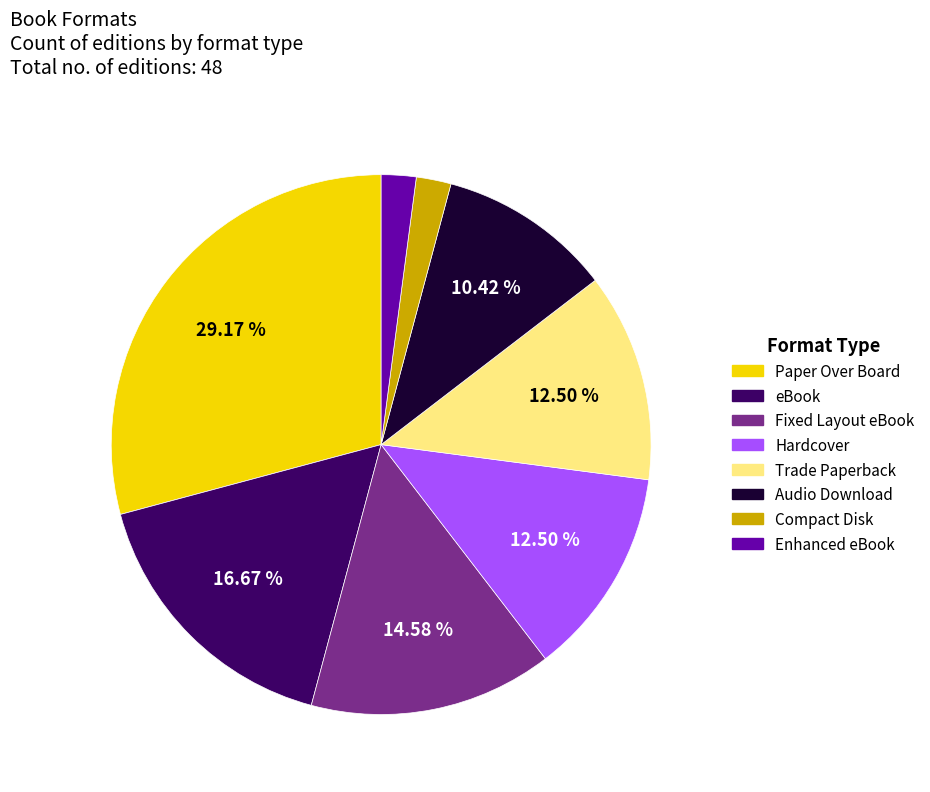

Do Audio Download and eBook together represent more than half of the pie?

No